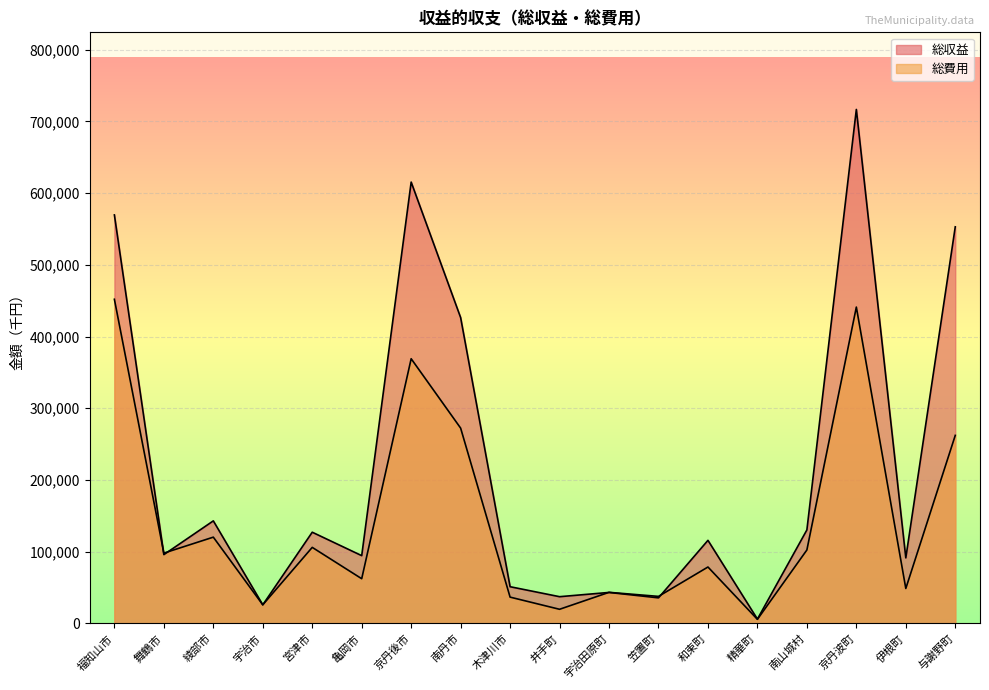

What is the average value of the 総収益 series?

215511